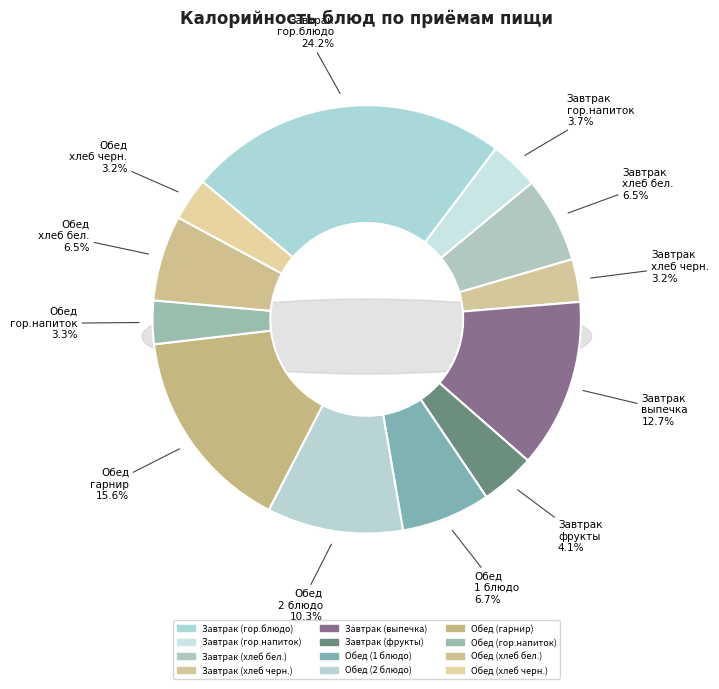

Which slice is the largest?

Завтрак (гор.блюдо)